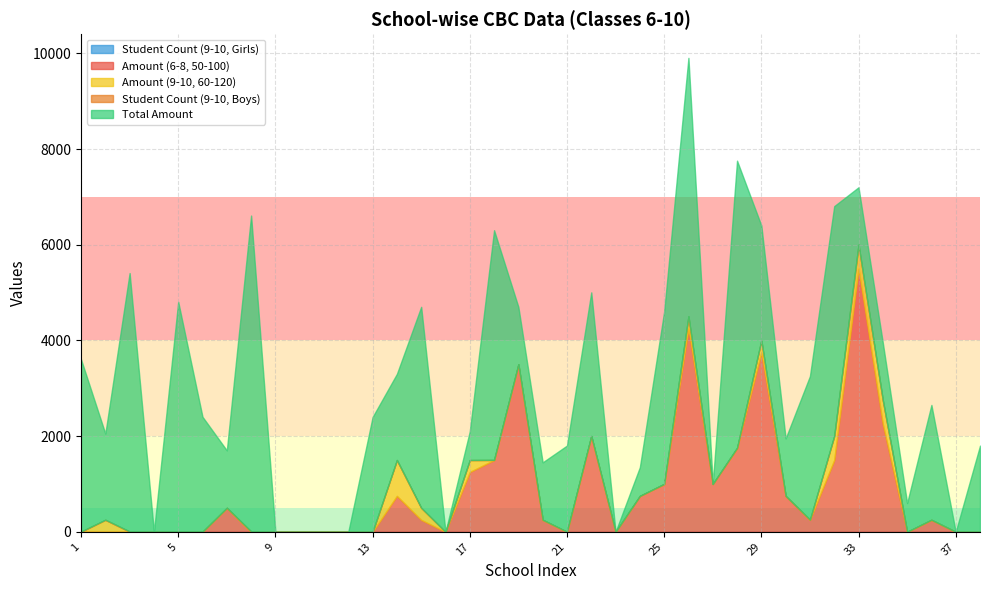

Count the number of data series in this chart.

5